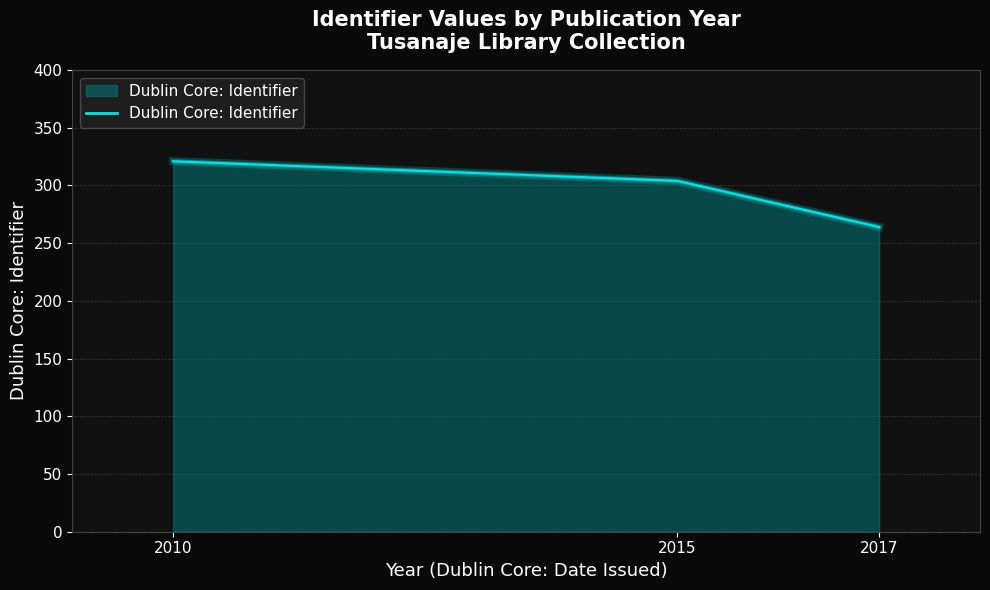

Where is the data nearest to the value 292?

2015